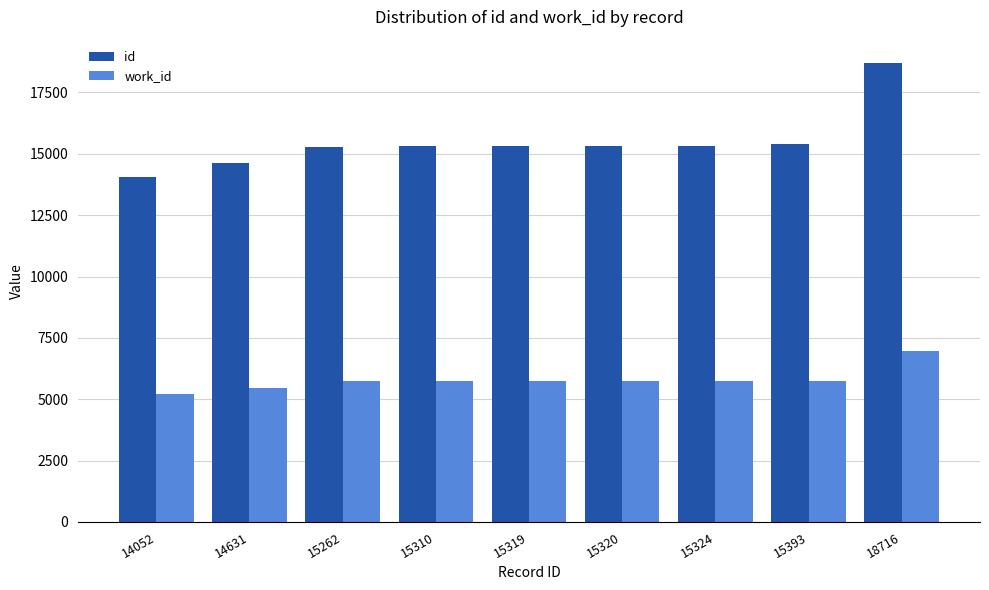

Which series has the largest total across all categories?

id